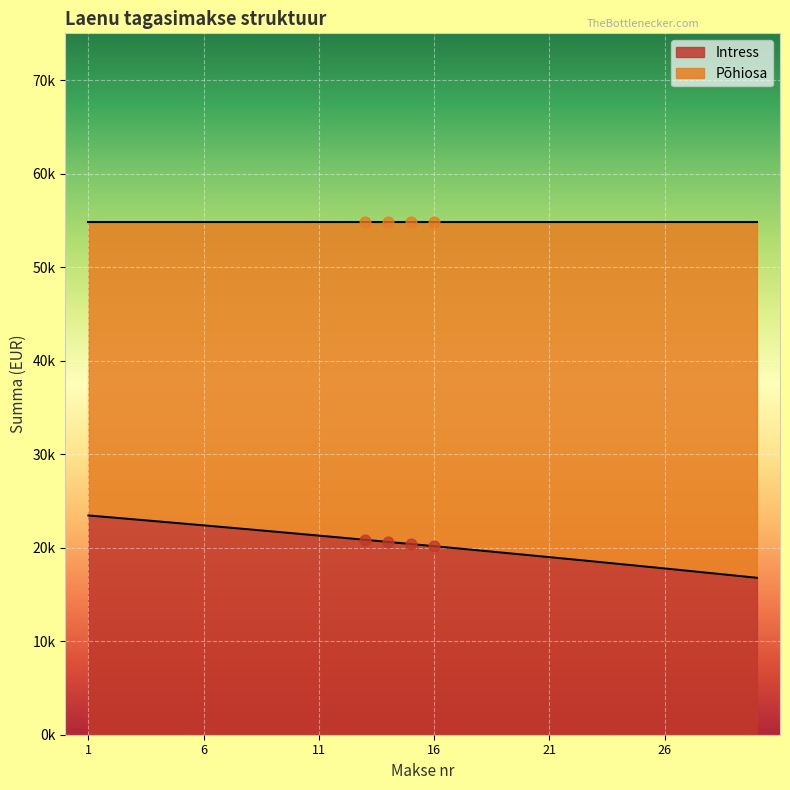

Approximately how many times larger is the value at 1 compared to 23?

1.3